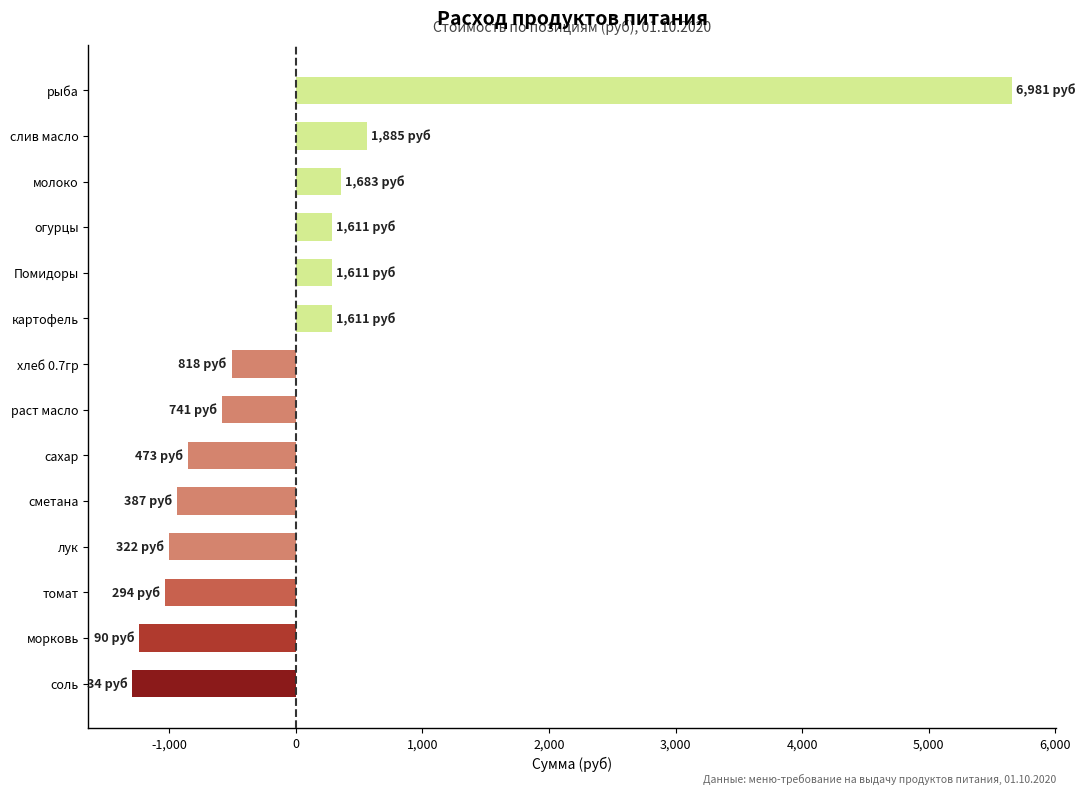

What is the minimum value shown in the chart?

-1290.0